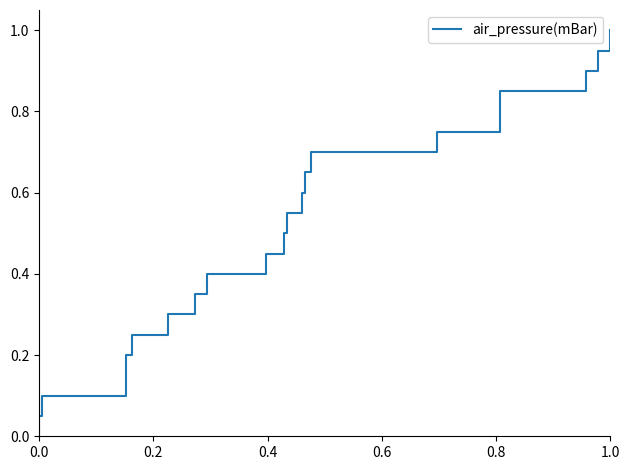

True or false: there are more than 1 points higher than both neighbors.

False